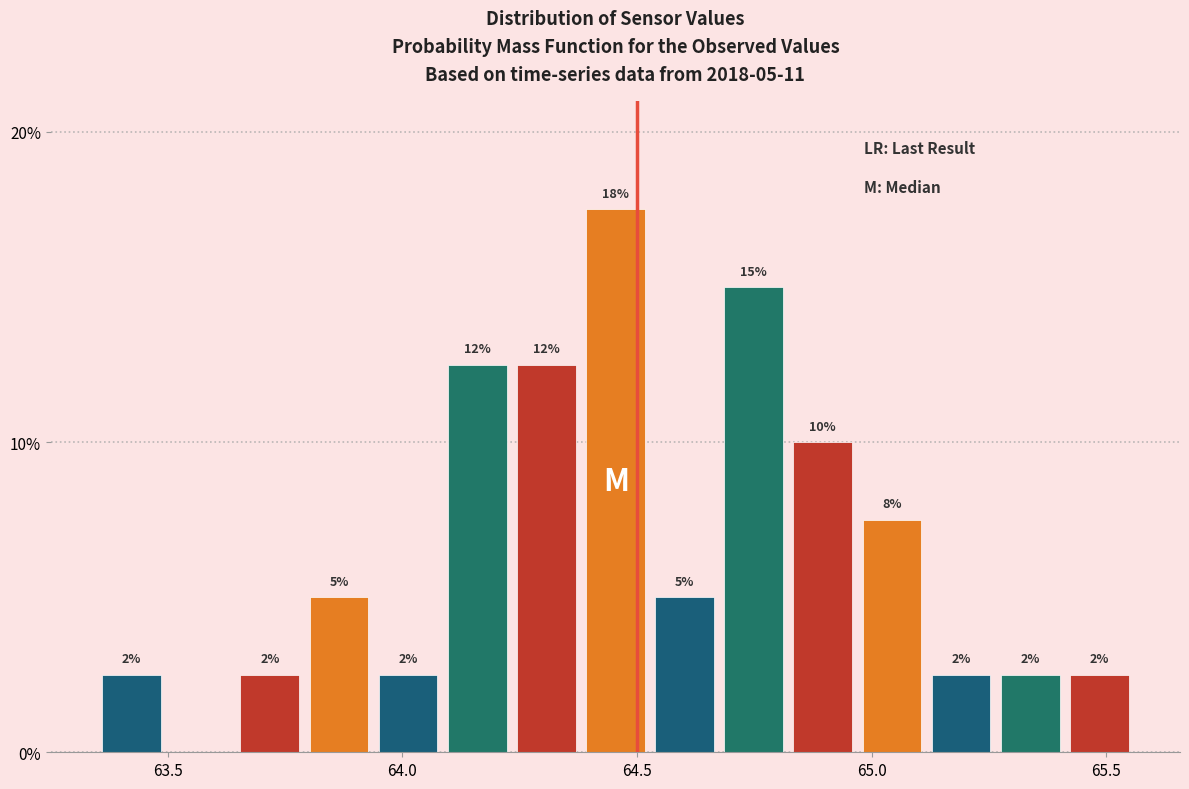

Read against the x-axis, roughly where is the centre of the tallest bar?

64.45